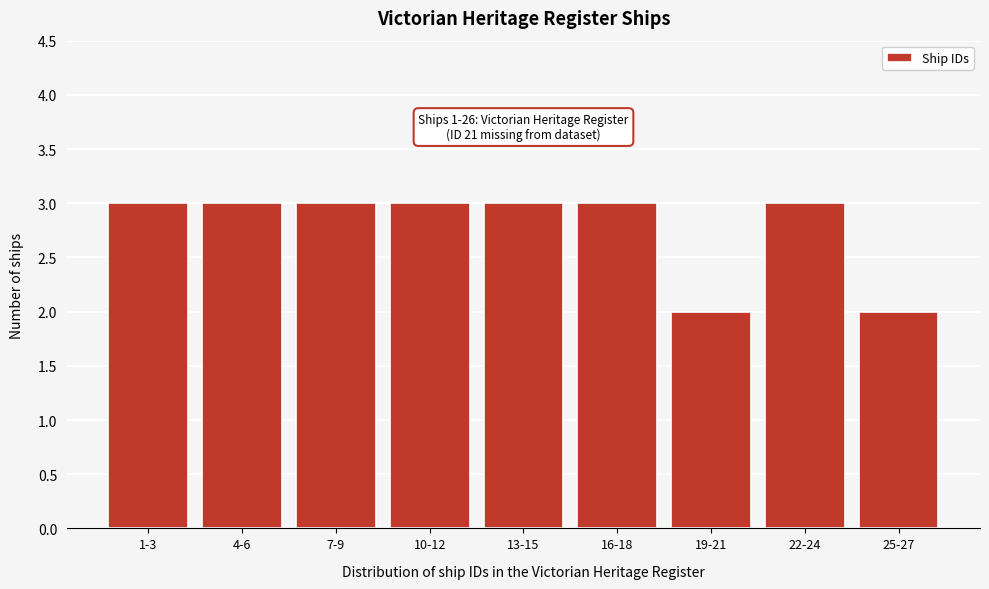

Reading right to left, extract all data points from this chart.

25-27=2	22-24=3	19-21=2	16-18=3	13-15=3	10-12=3	7-9=3	4-6=3	1-3=3